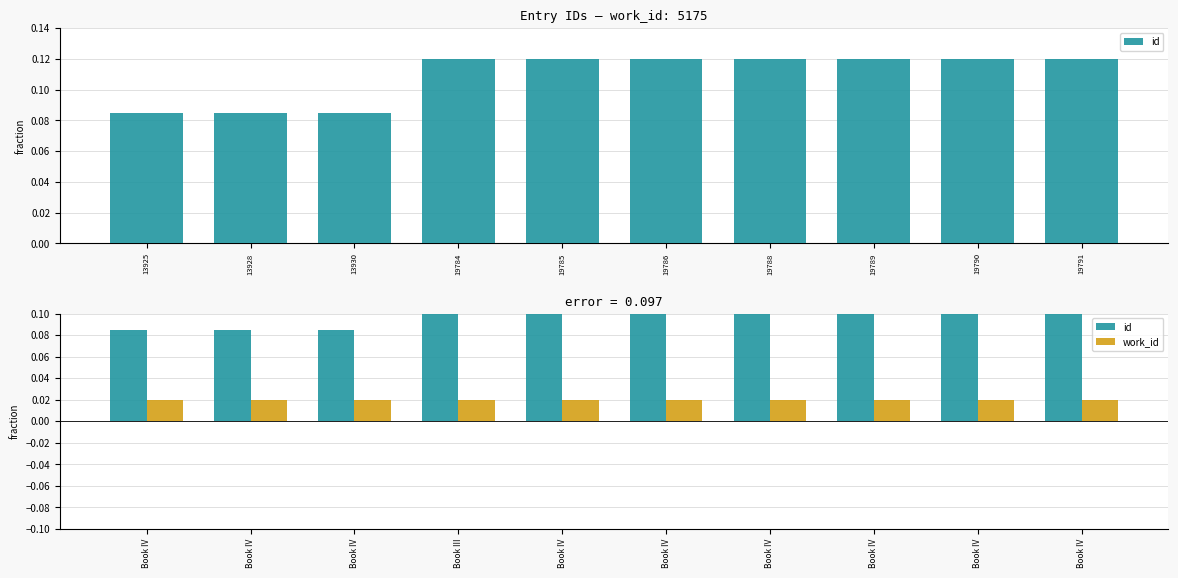

What is the total value across all series at Book IV?

0.1